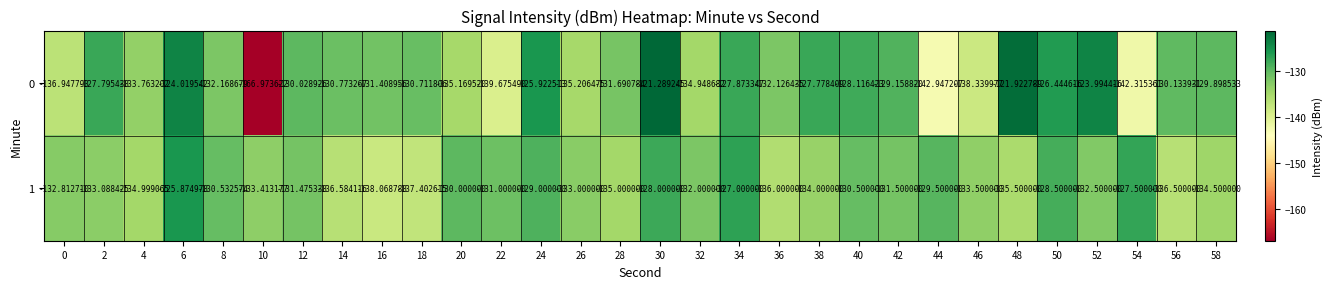

What is the total value across all series at 26?

-268.2